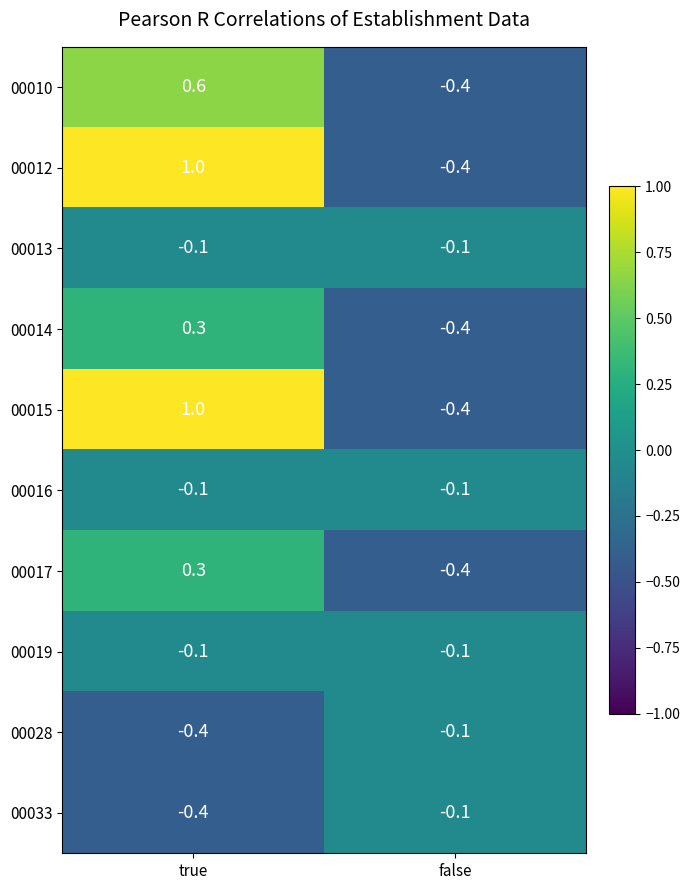

Is it true that 00028 equals -0.1 at false?

True